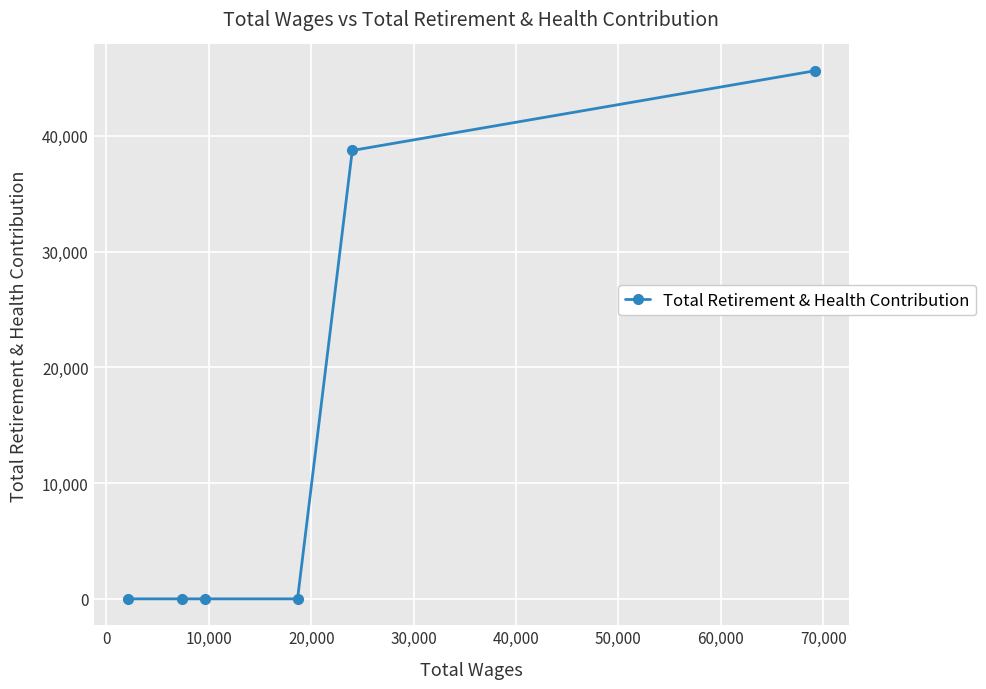

What is the maximum value shown in the chart?

45611